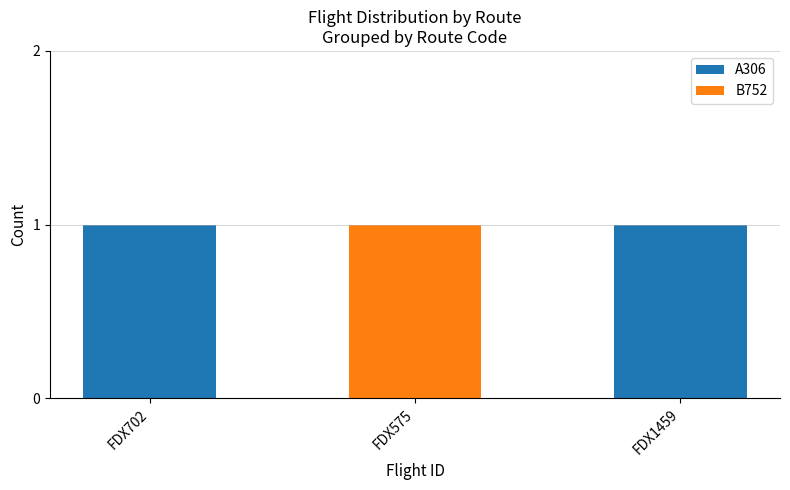

The A306 series shows 1 at FDX702. True or false?

True